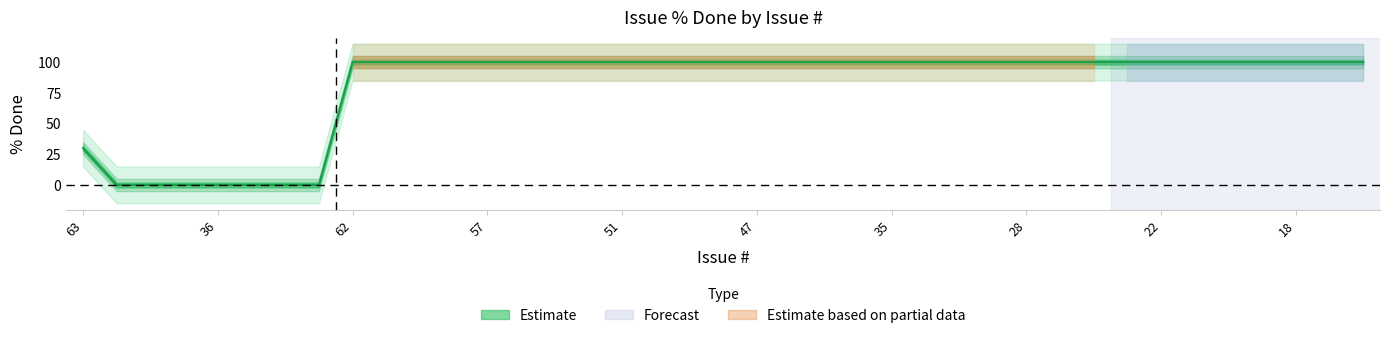

Rank the categories by value from highest to lowest.

62, 60, 59, 58, 57, 54, 53, 52, 51, 50, 49, 48, 47, 46, 40, 39, 35, 31, 30, 29, 28, 27, 26, 23, 22, 21, 20, 19, 18, 17, 16, 63, 61, 56, 55, 36, 34, 33, 24